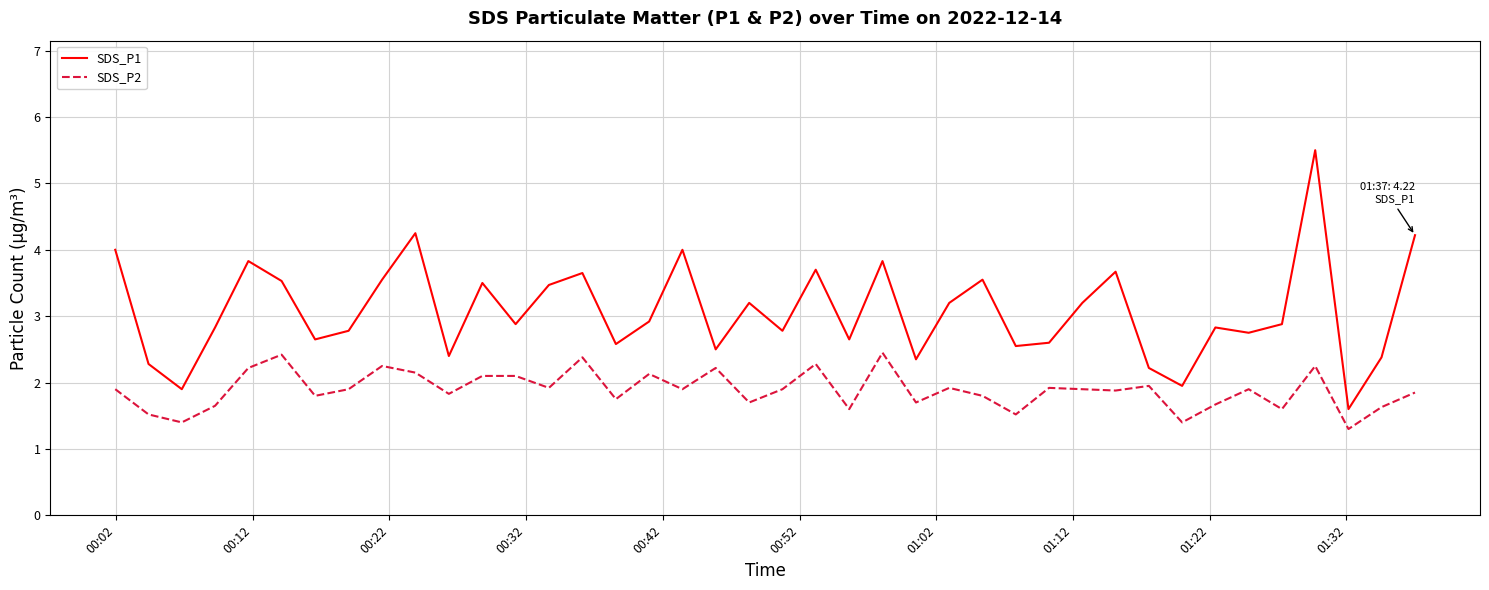

What is the minimum value for SDS_P2?

1.3